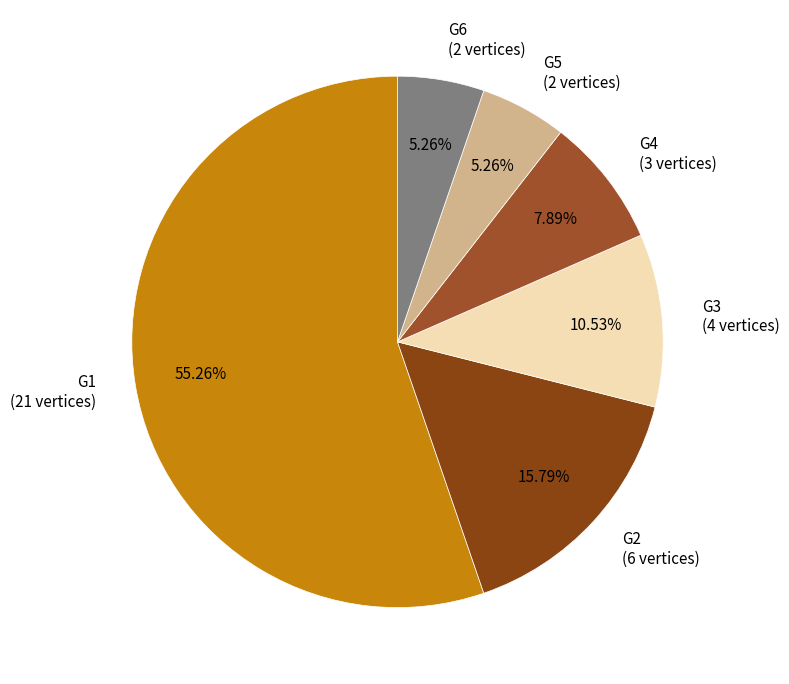

The G6 slice represents 15% of the pie. True or false?

False